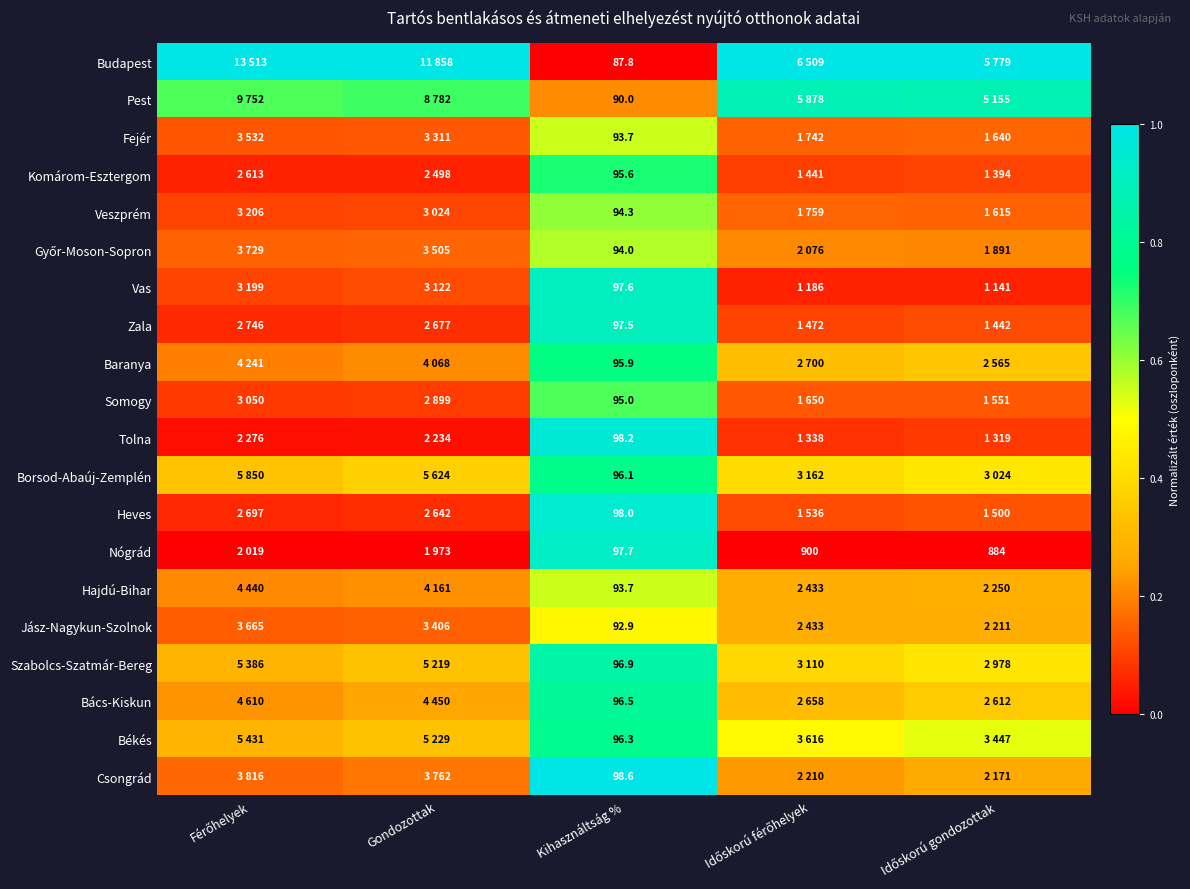

Is it true that Vas equals 0.2 at Kihasználtság %?

False